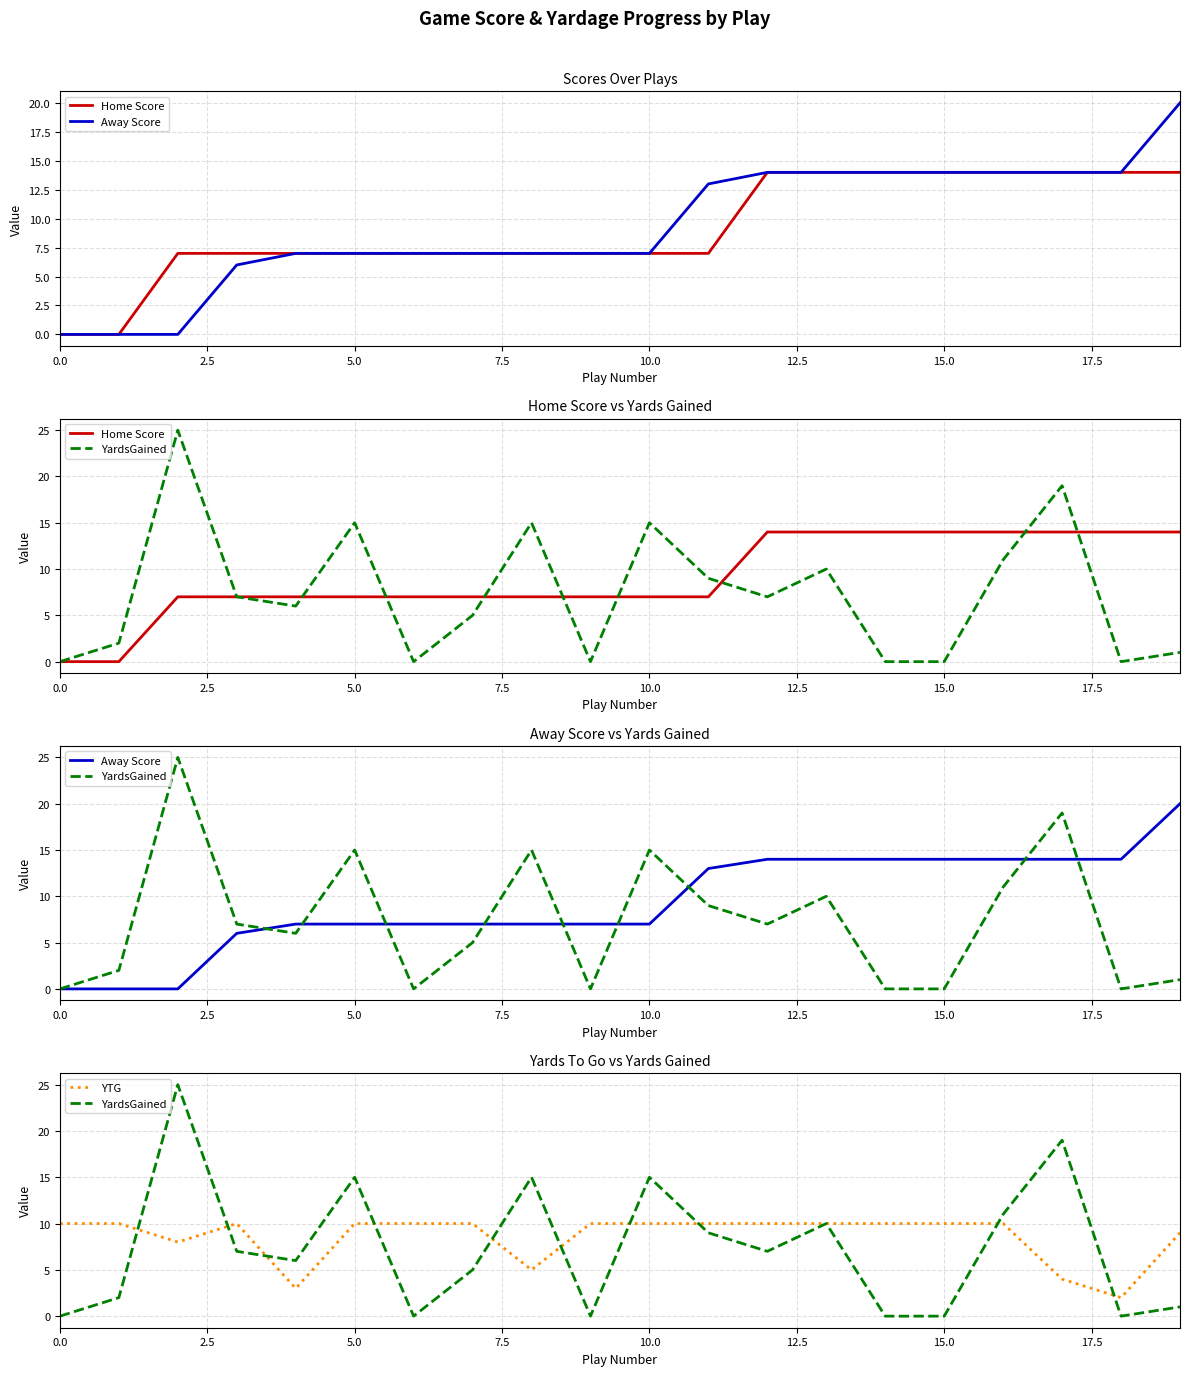

True or false: Home Score and YardsGained intersect in this chart.

True